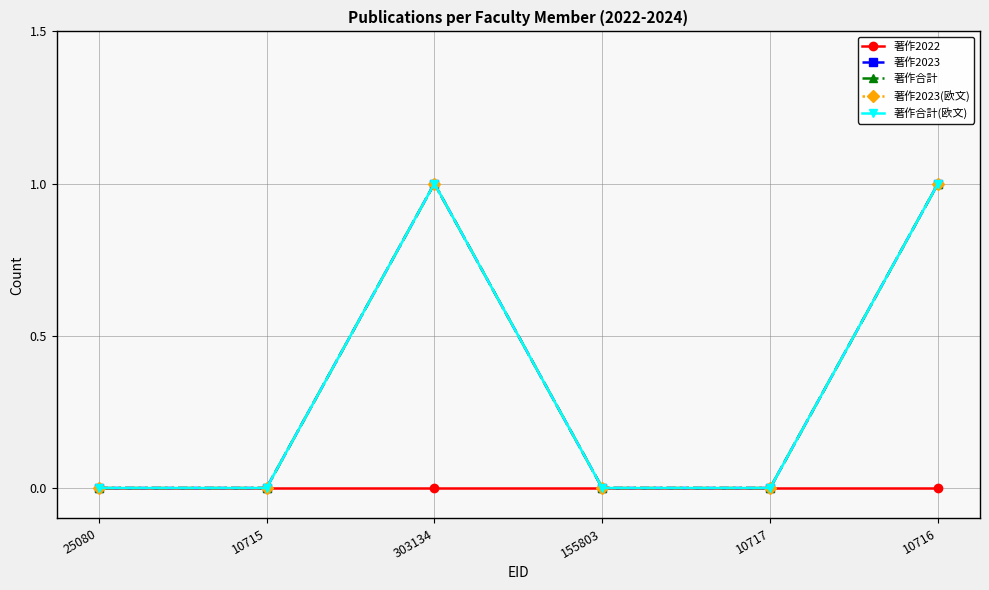

Does the chart have visible grid lines?

Yes